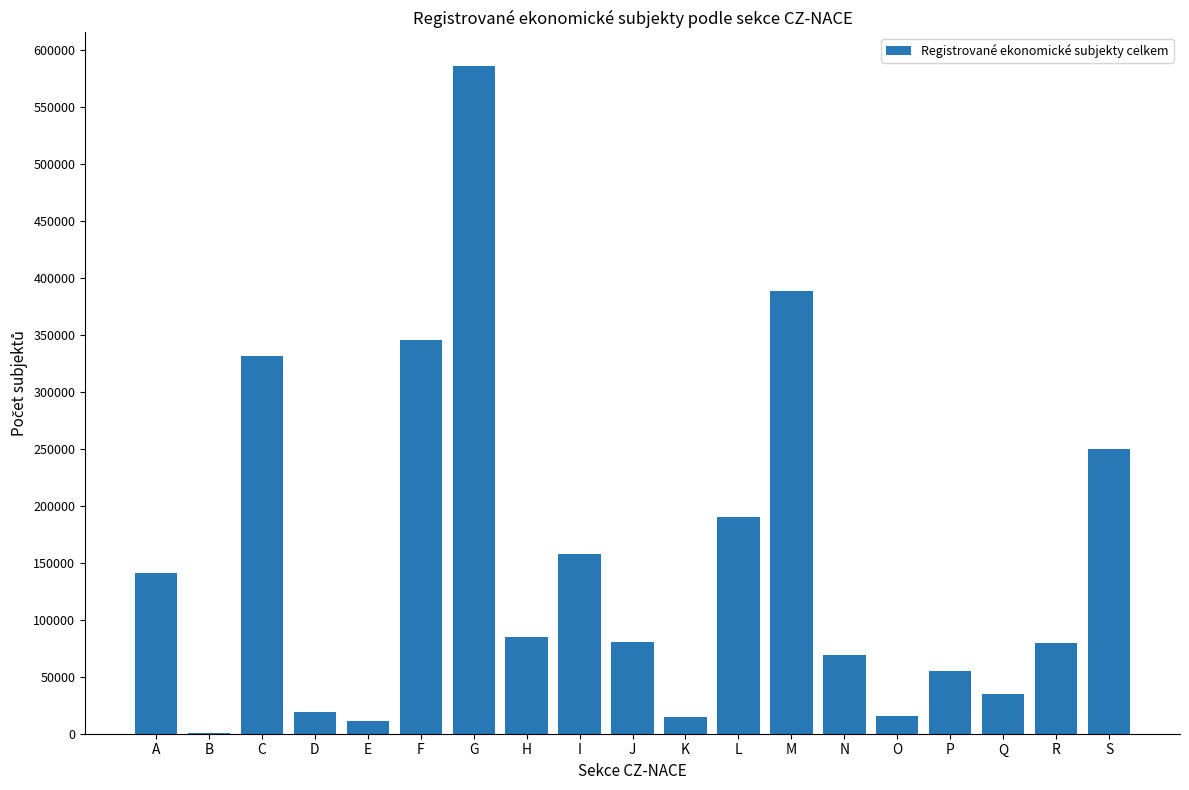

The value at J is 133990. True or false?

False